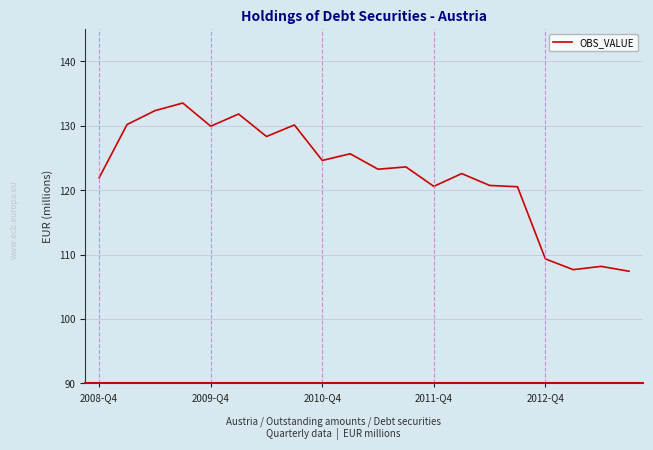

What is the maximum value shown in the chart?

133.5